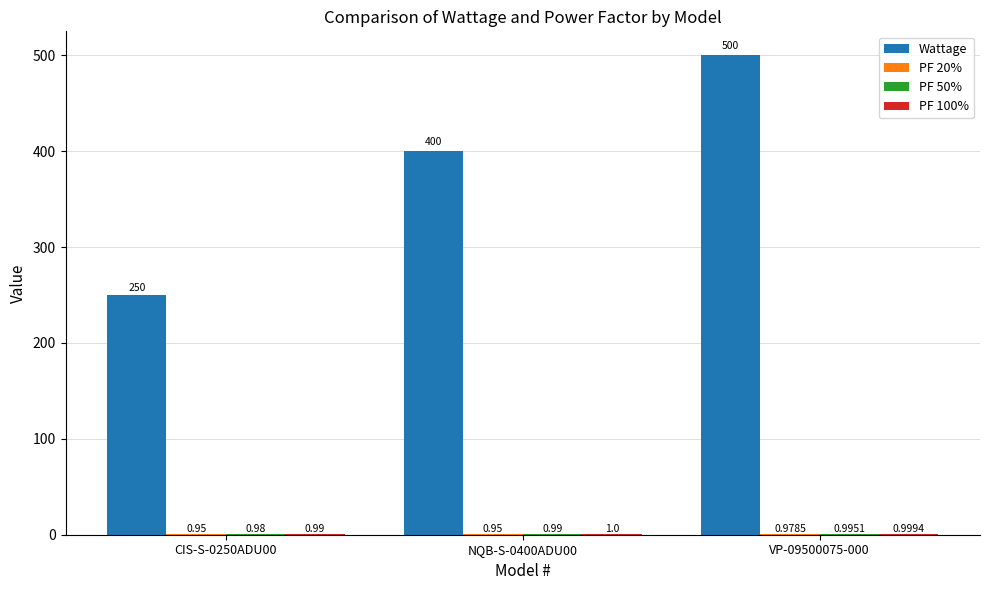

Between CIS-S-0250ADU00 and NQB-S-0400ADU00, which series saw the biggest shift?

Wattage